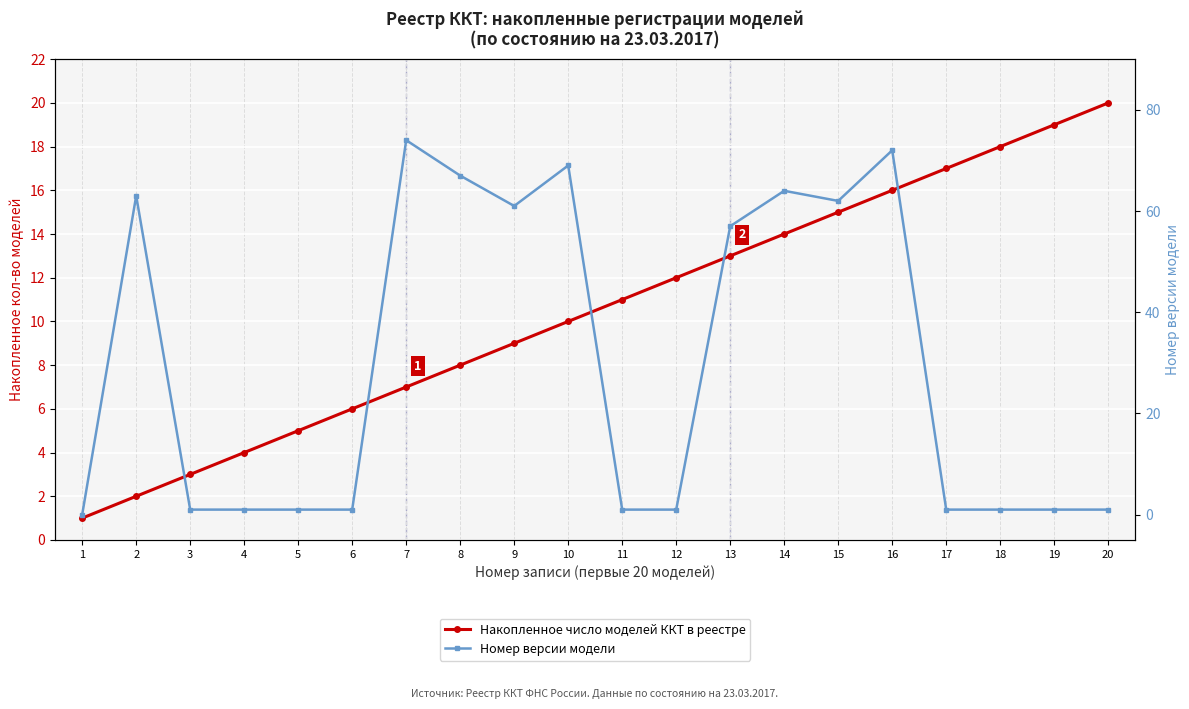

True or false: Номер версии модели has more than 1 interior local peaks.

True